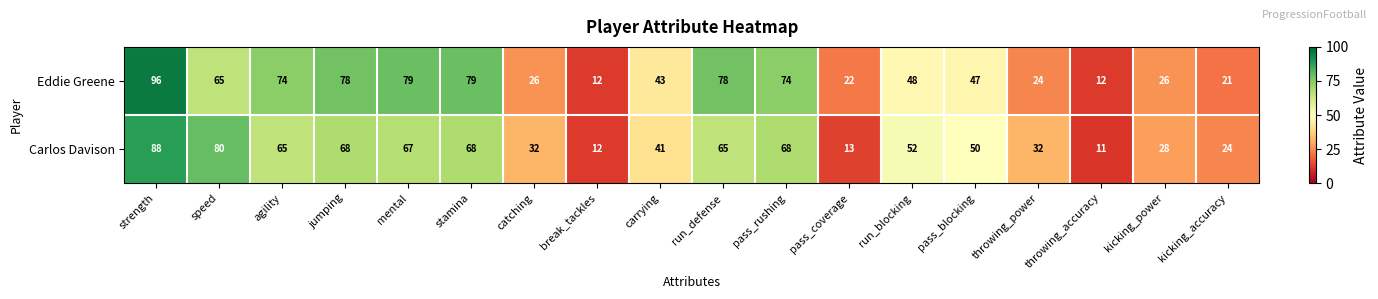

What is the difference between the Eddie Greene values at strength and pass_rushing?

22